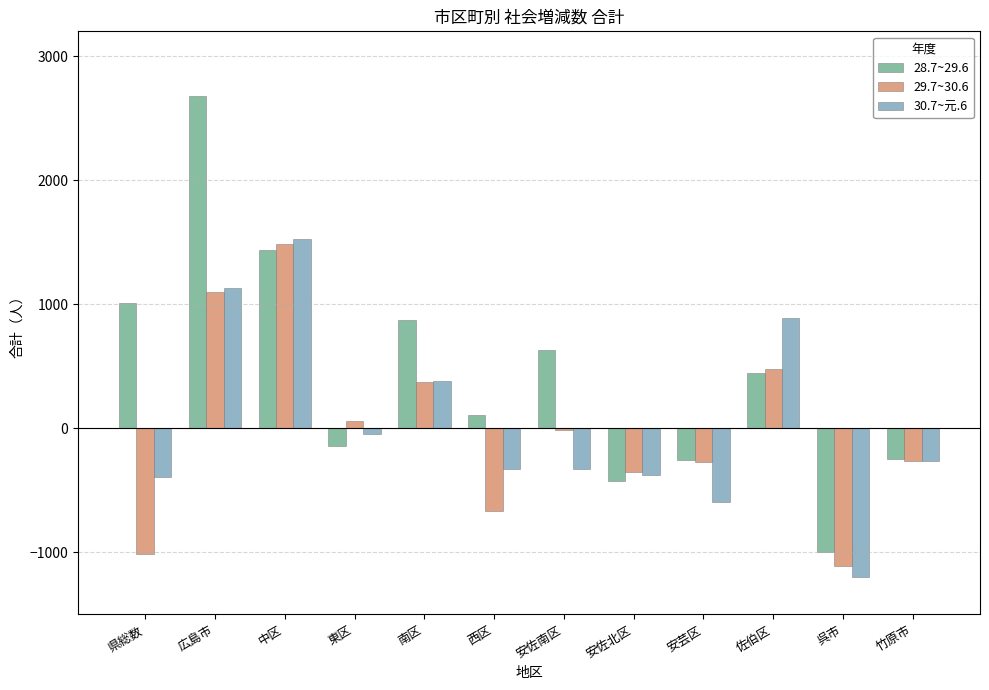

At which label does 30.7~元.6 reach its peak?

中区